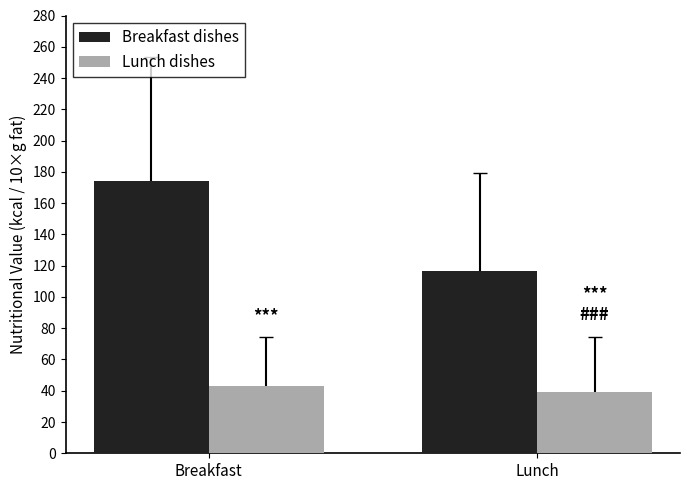

What is the label of the 2nd bar from the left?

Lunch